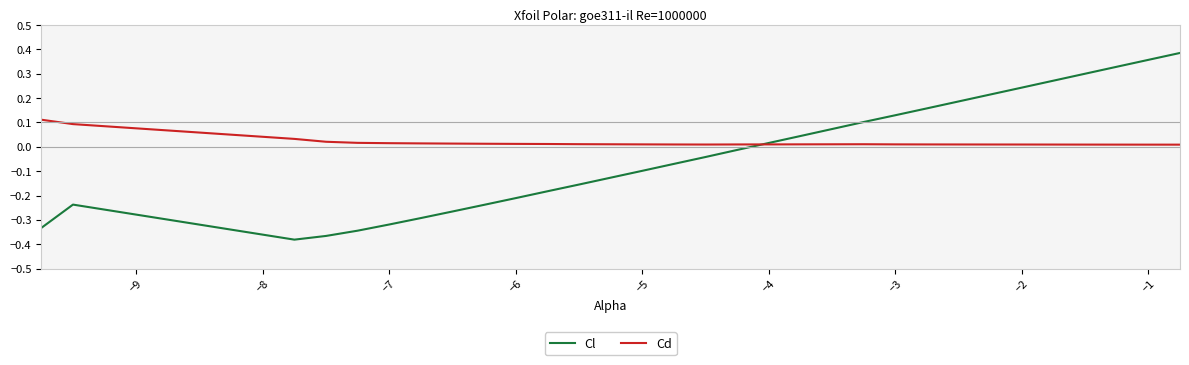

Which series has the largest total across all categories?

Cd